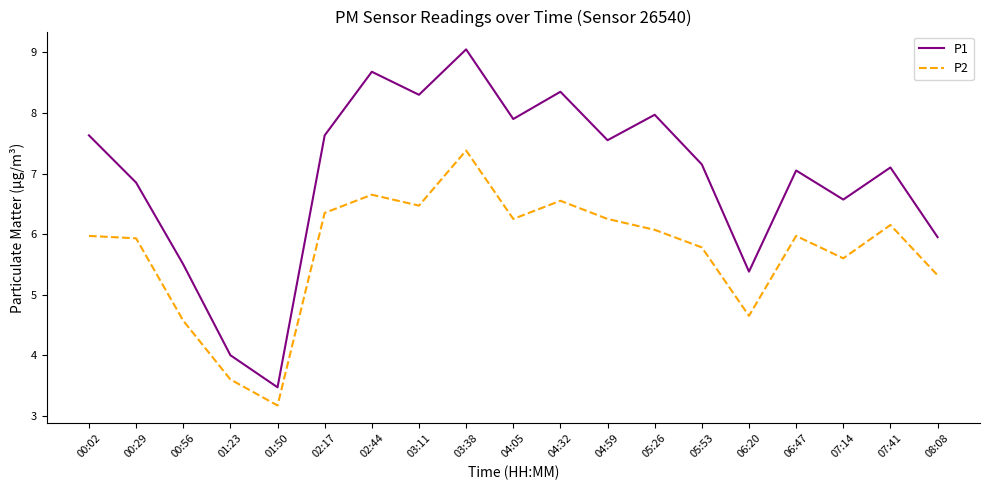

What is the difference between the highest and lowest values at 05:26?

1.9